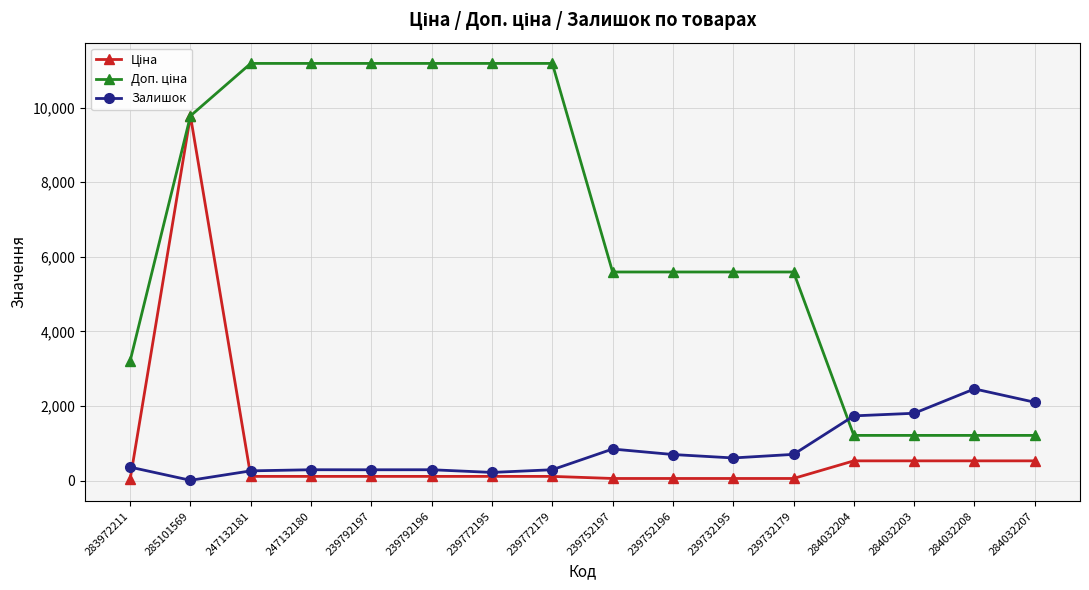

At how many categories does at least one series exceed 5364?

11